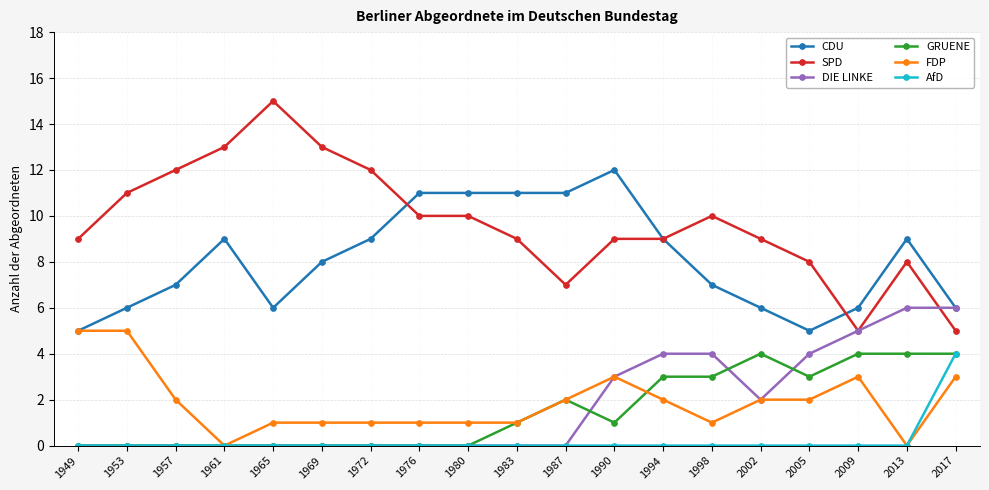

At which label is GRUENE closest to 2?

1987